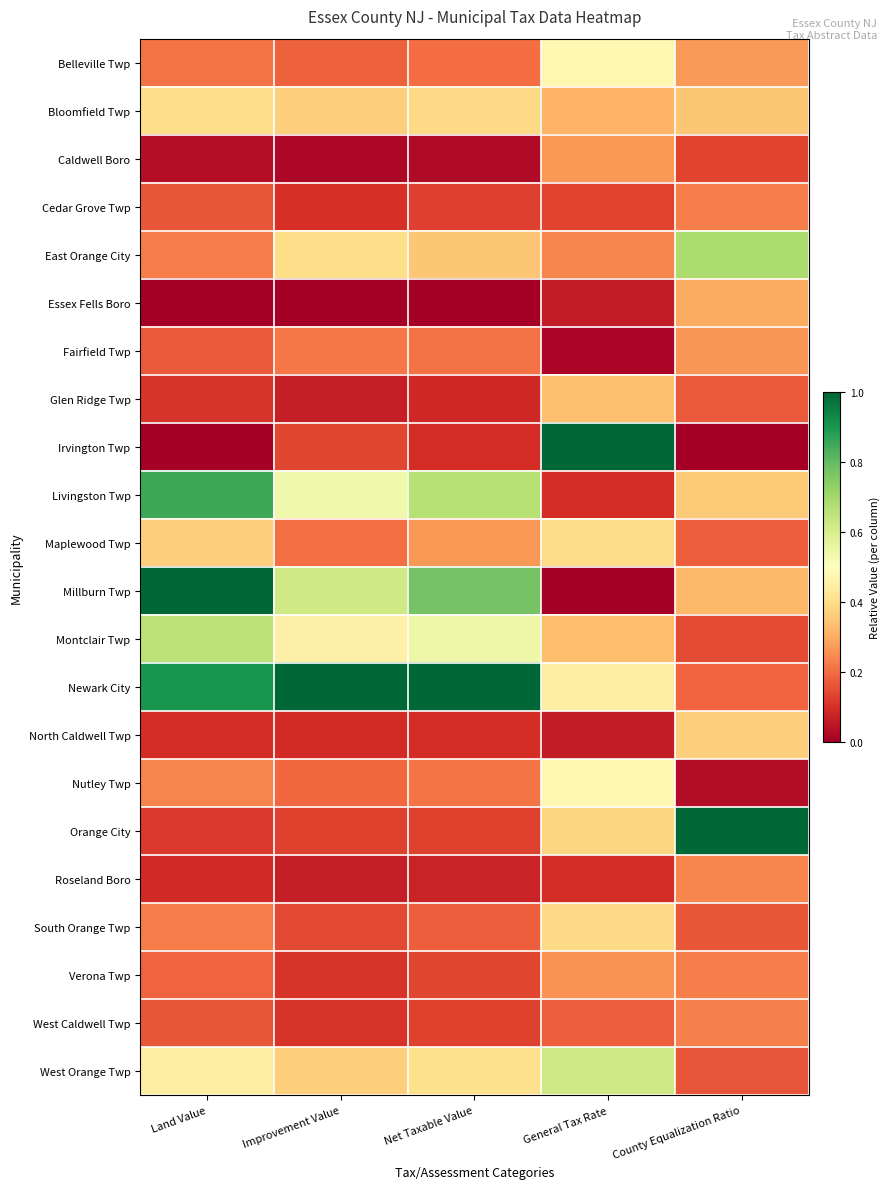

Which category has the highest value across all series?

General Tax Rate